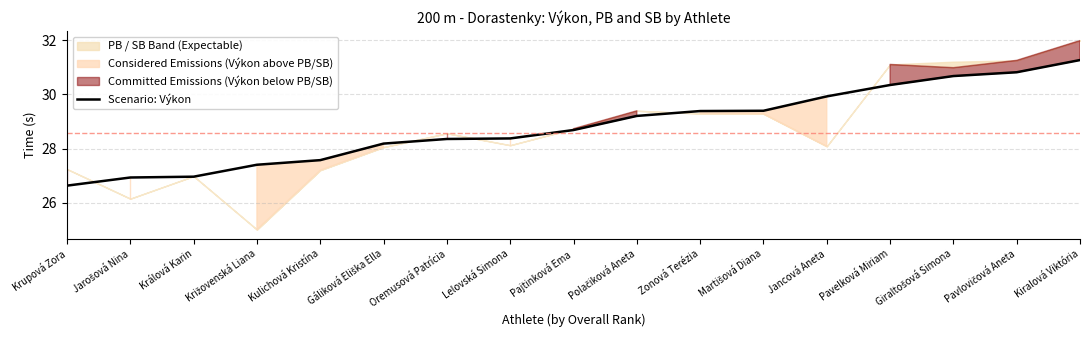

List the labels in order of value, smallest first.

Krupová Zora, Jarošová Nina, Králová Karin, Križovenská Liana, Kulichová Kristína, Gáliková Eliška Ella, Oremusová Patrícia, Lelovská Simona, Pajtinková Ema, Polačiková Aneta, Zonová Terézia, Martišová Diana, Jancová Aneta, Pavelková Miriam, Giraltošová Simona, Pavlovičová Aneta, Kiralová Viktória